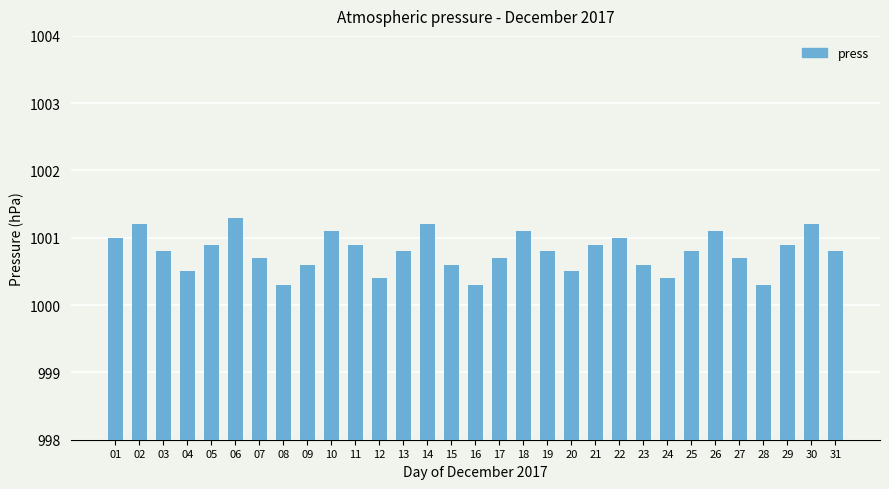

What is the greatest value displayed?

1001.3